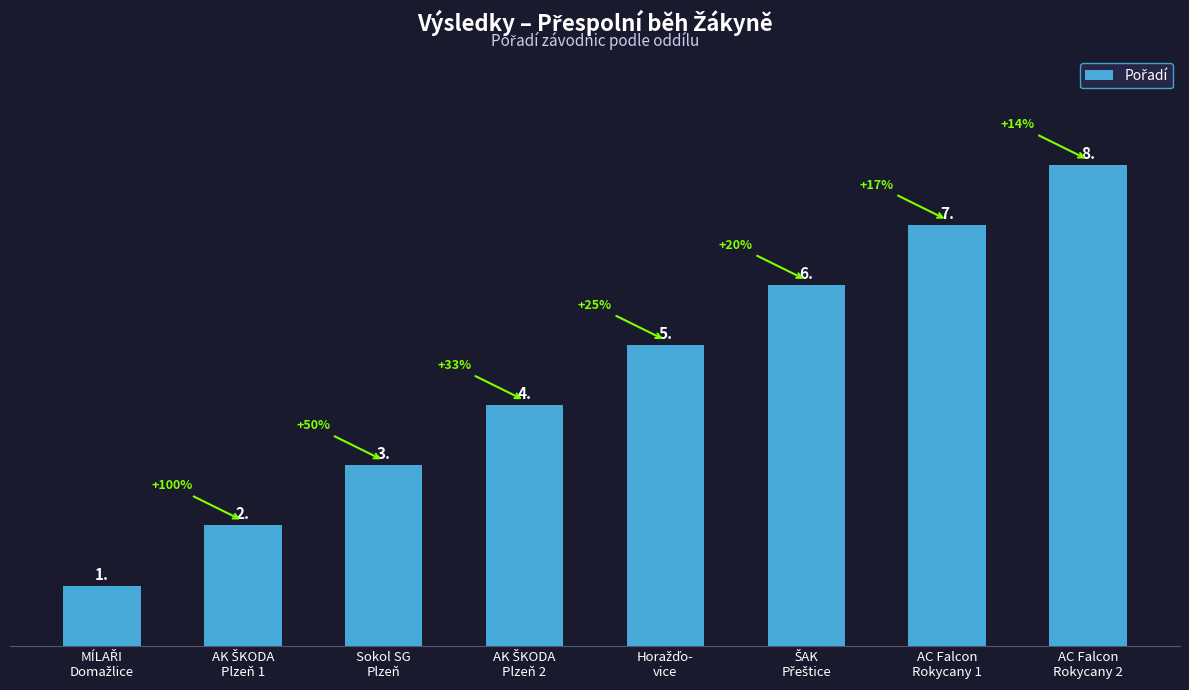

What is the value of the 5th bar from the left?

5